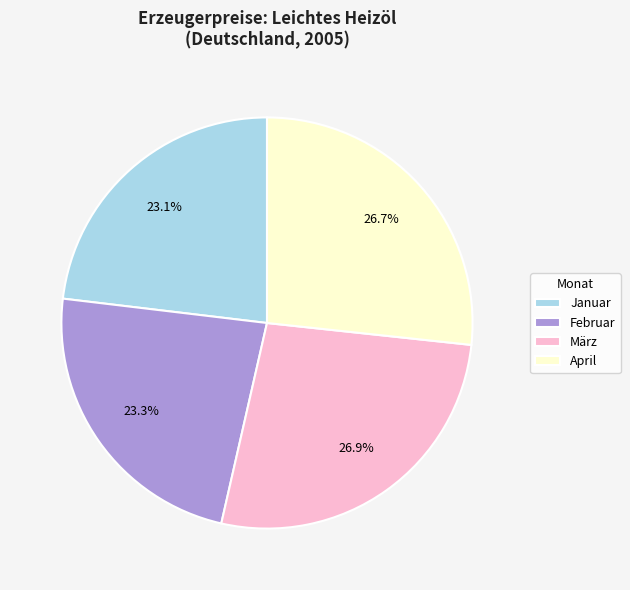

Is there any slice that represents more than half of the pie?

No